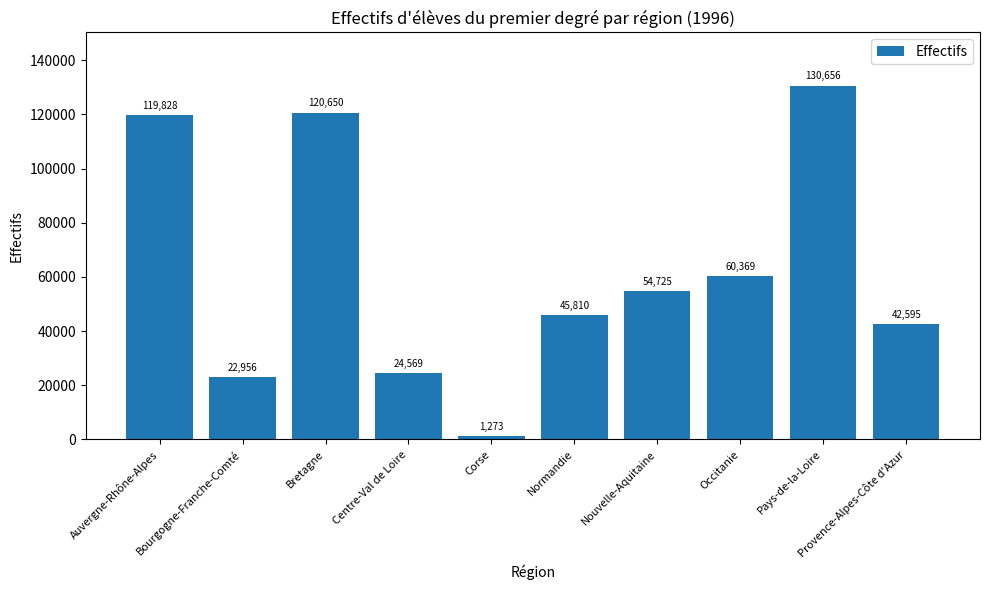

Where is the data nearest to the value 65964?

Occitanie